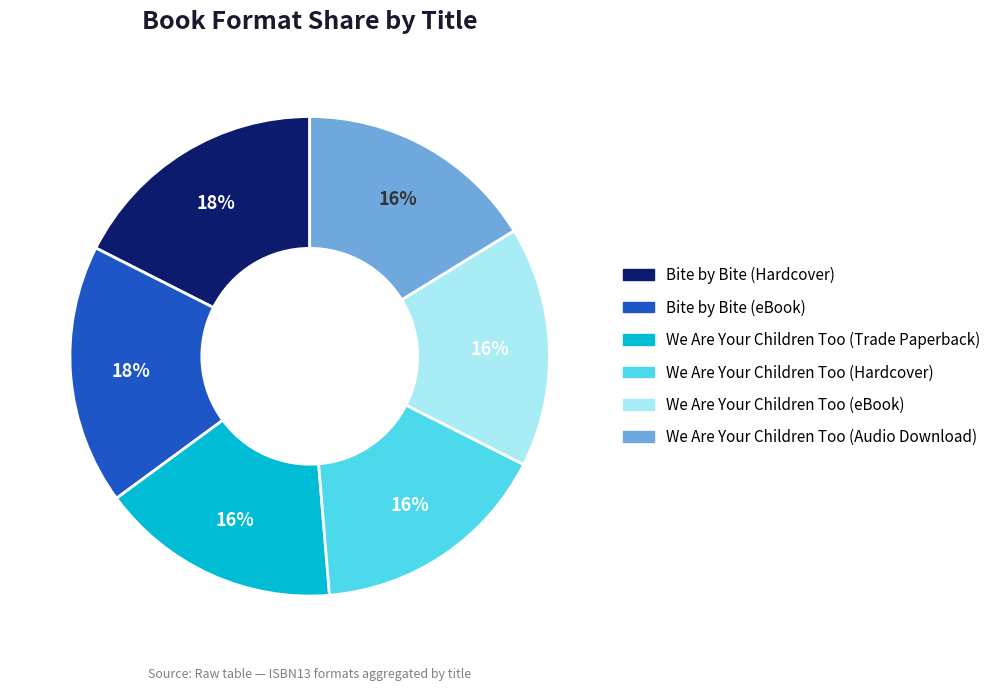

Is there a majority slice in this chart?

No